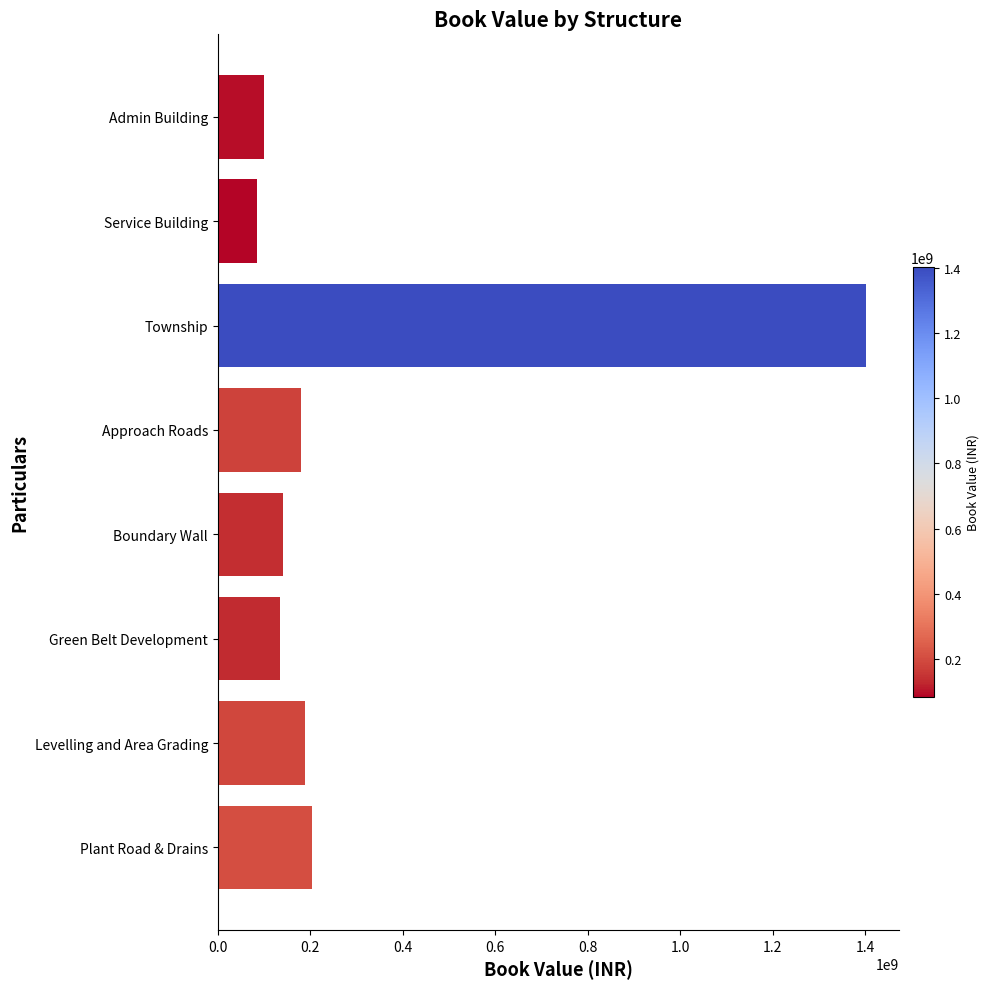

At which label is the value closest to 742961665?

Plant Road & Drains